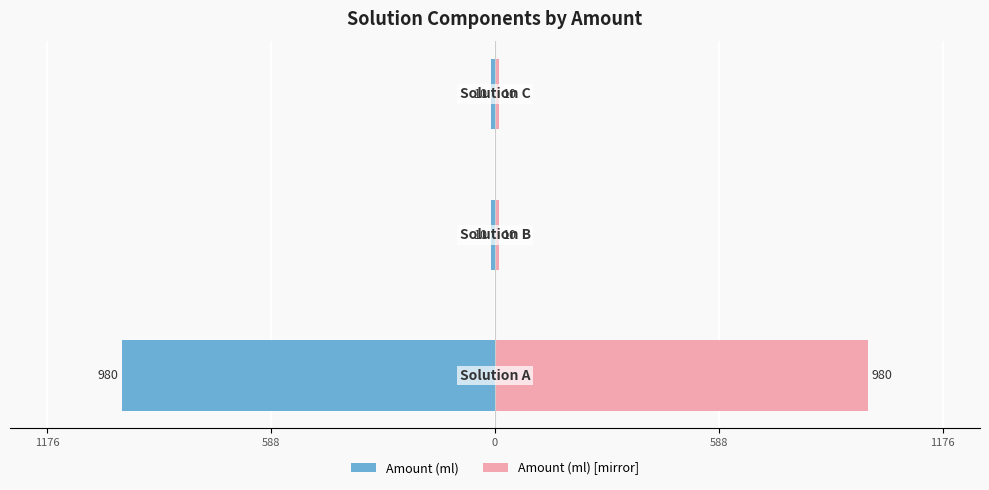

What is the greatest value displayed?

980